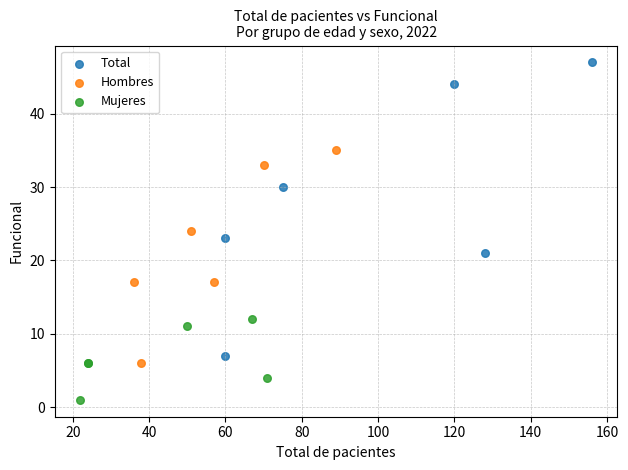

Which series has the largest Y range (max minus min)?

Total